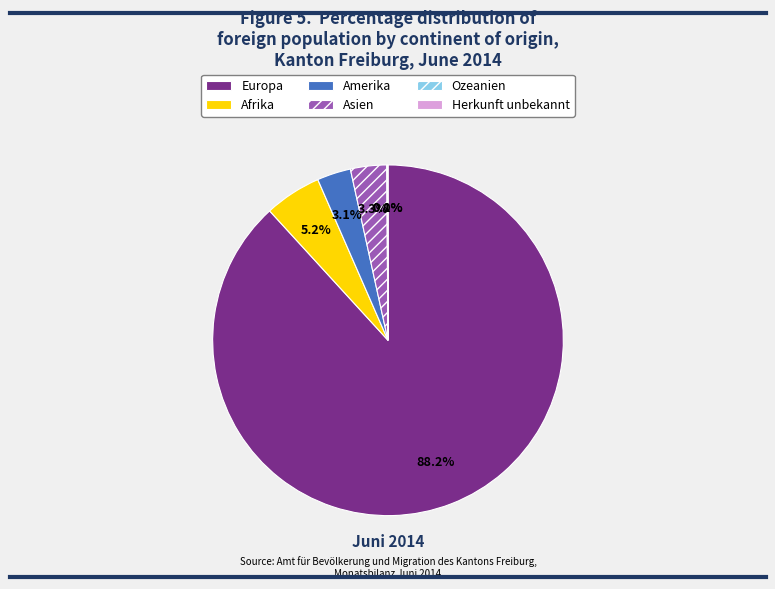

Is the sum of Afrika and Amerika greater than half?

No